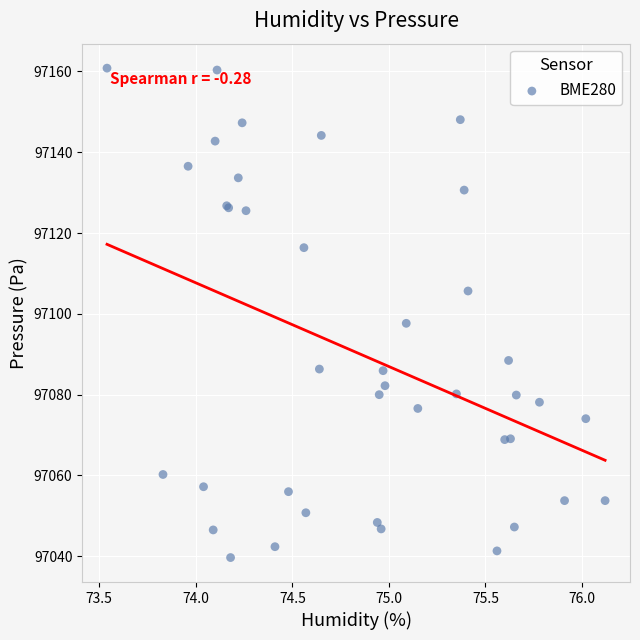

What Y value in the scatter plot is closest to 97100?

97097.7